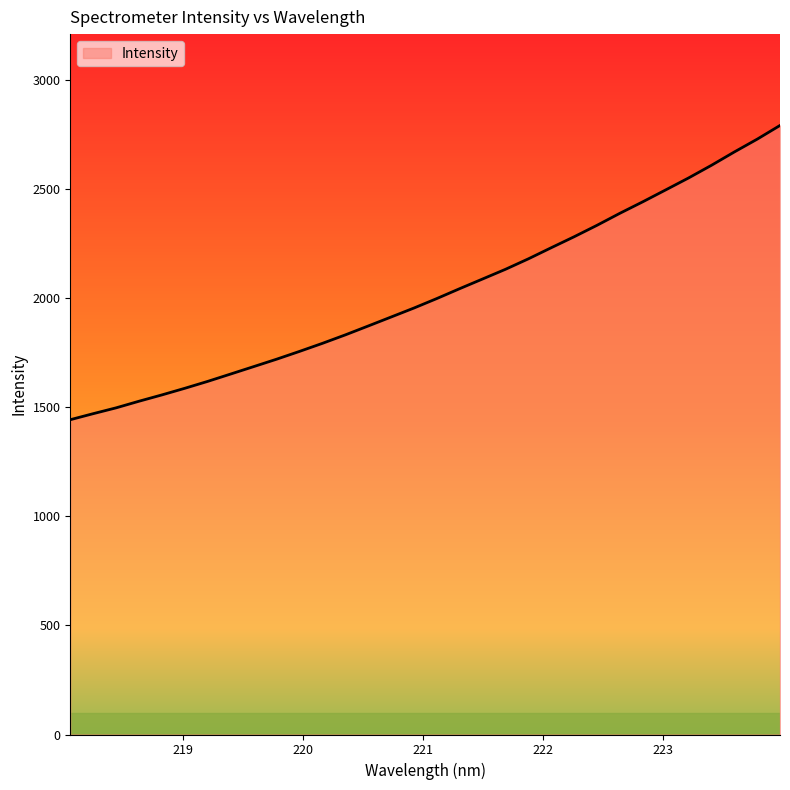

What is the difference between the maximum and minimum values?

1349.3